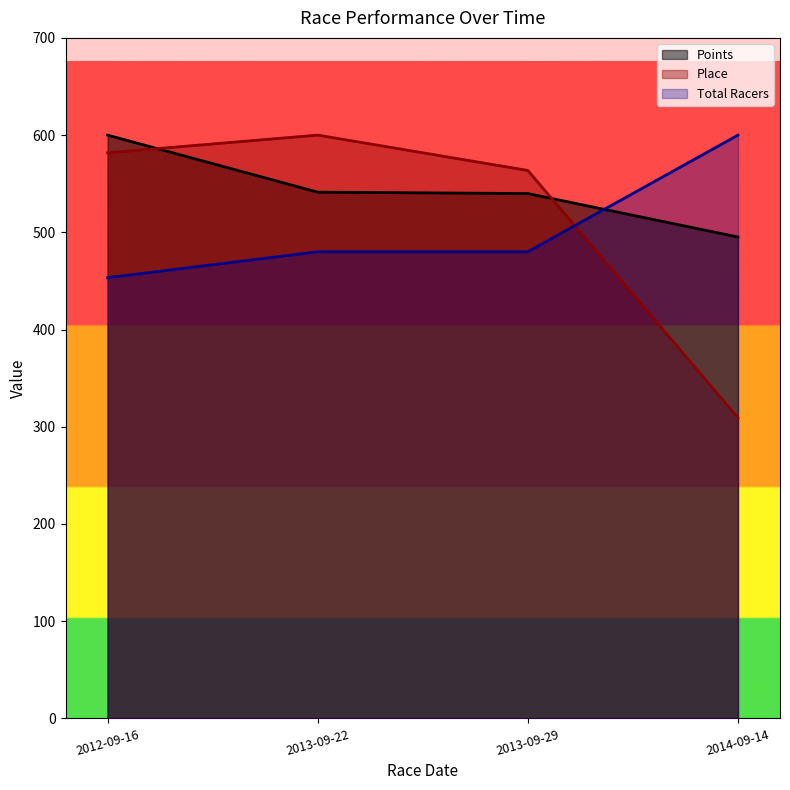

How many times do Place and Total Racers cross each other?

1